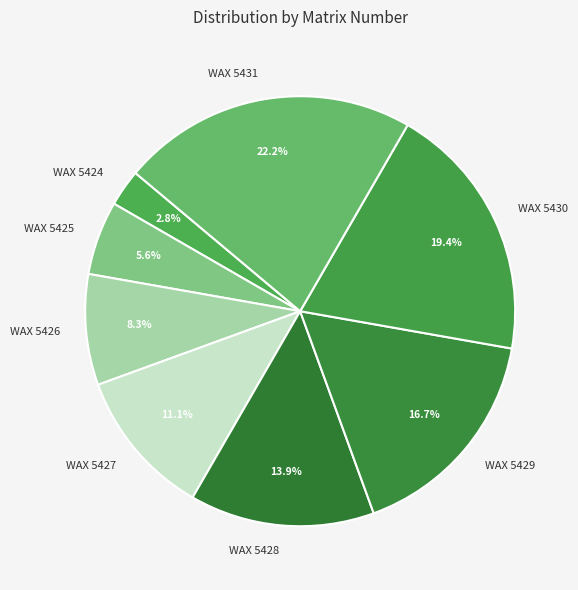

Which category has the smallest portion of the pie?

WAX 5424